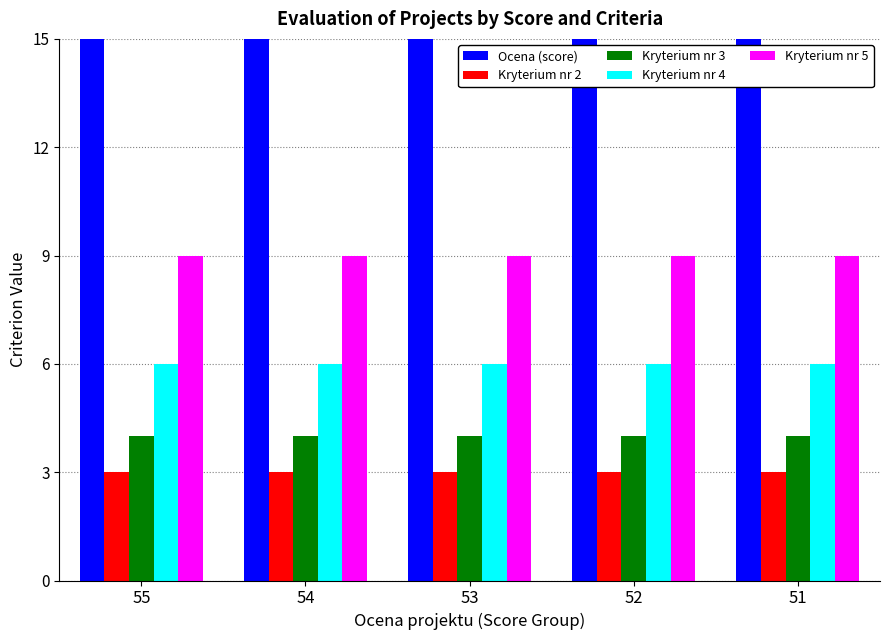

True or false: Ocena (score) has a value of 54 at 54.

True